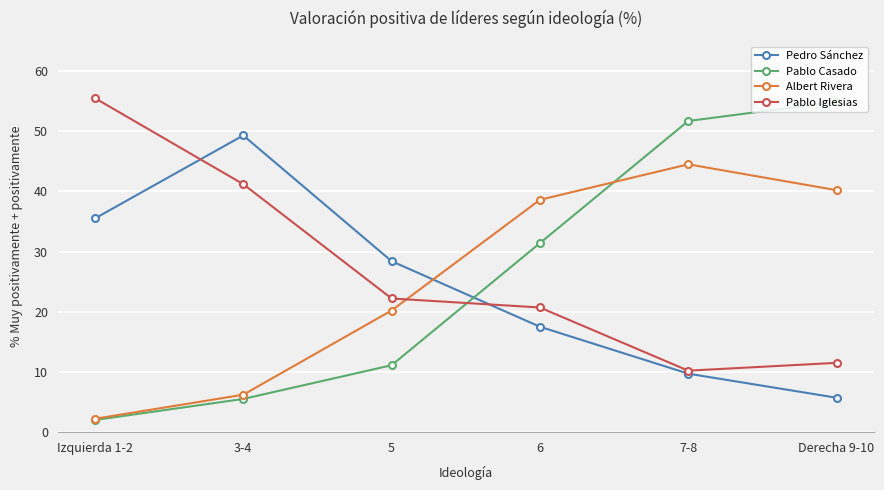

Which series has the largest range (max minus min)?

Pablo Casado